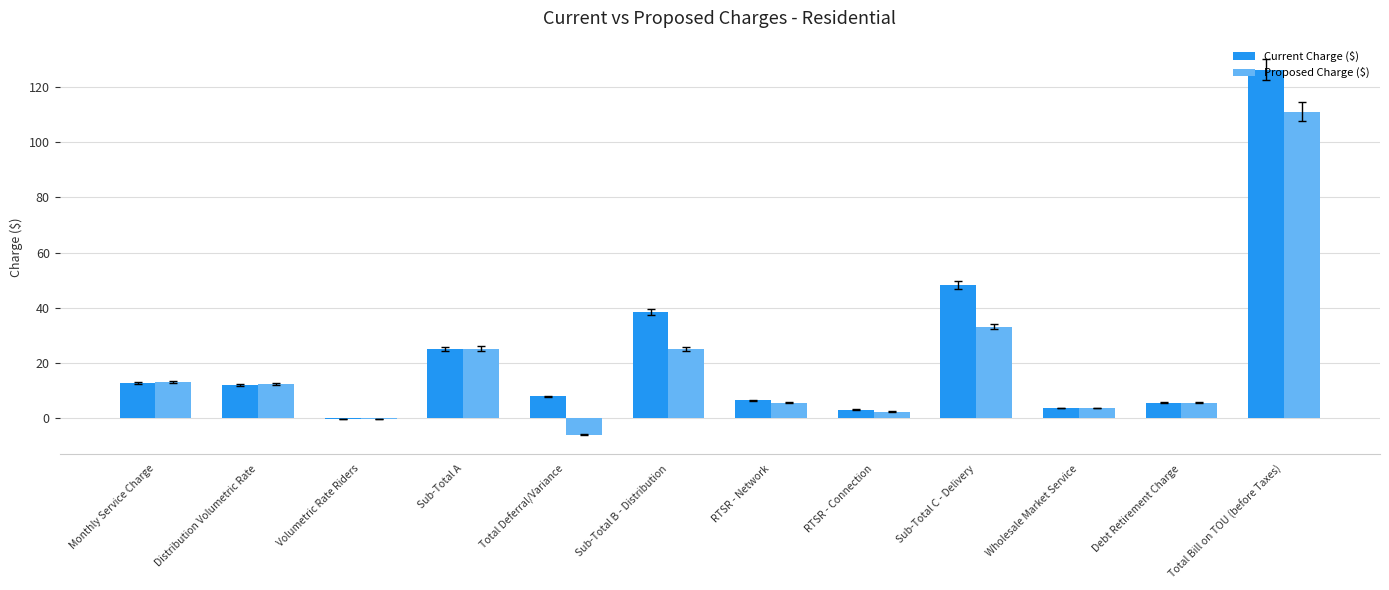

What is the greatest value displayed?

126.1